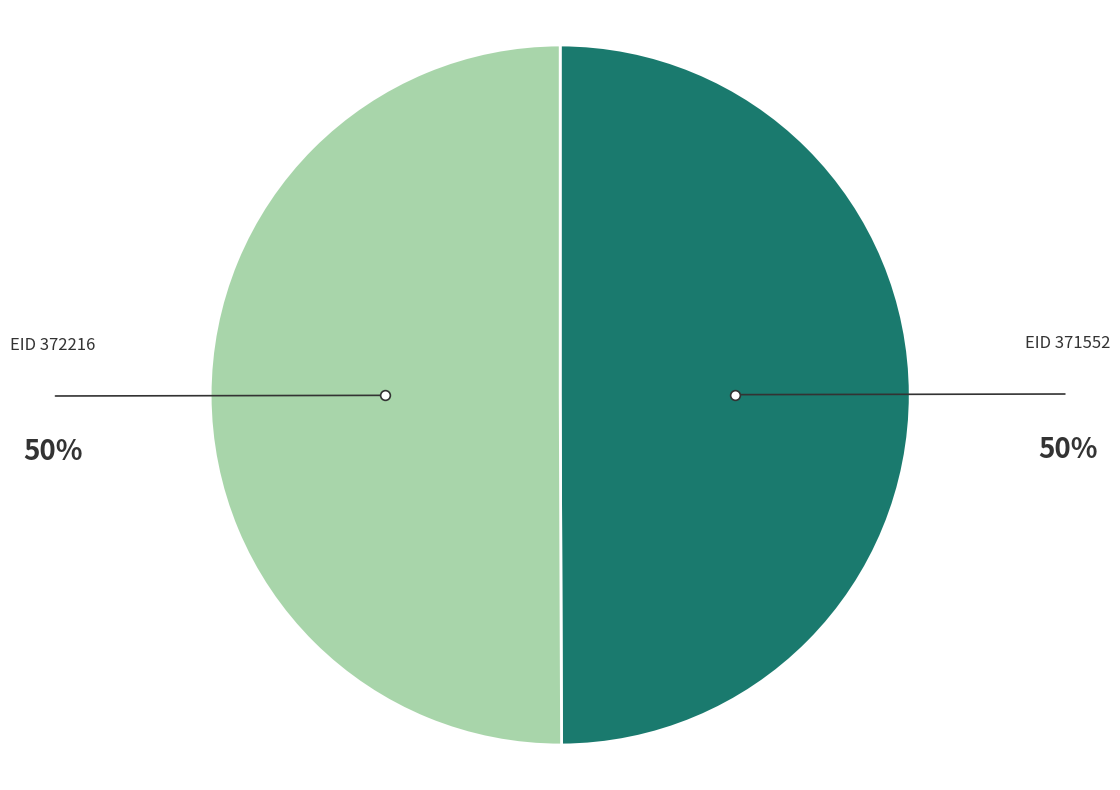

Approximately how many times larger is the value at EID 371552 compared to EID 372216?

1.0